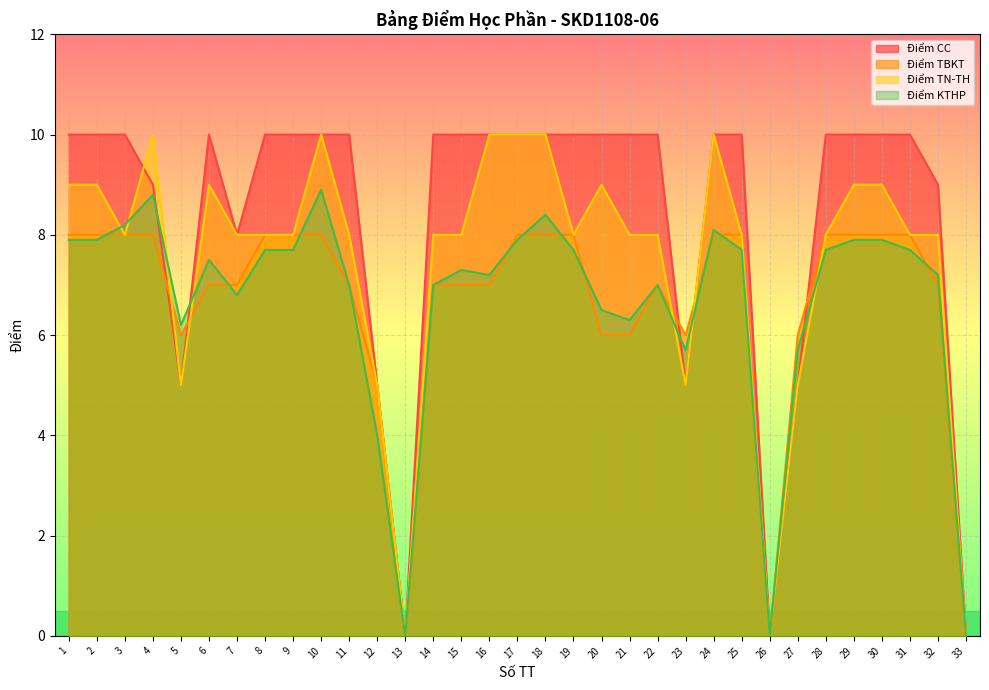

What is the sum of the Điểm KTHP values at 21 and 11?

13.3